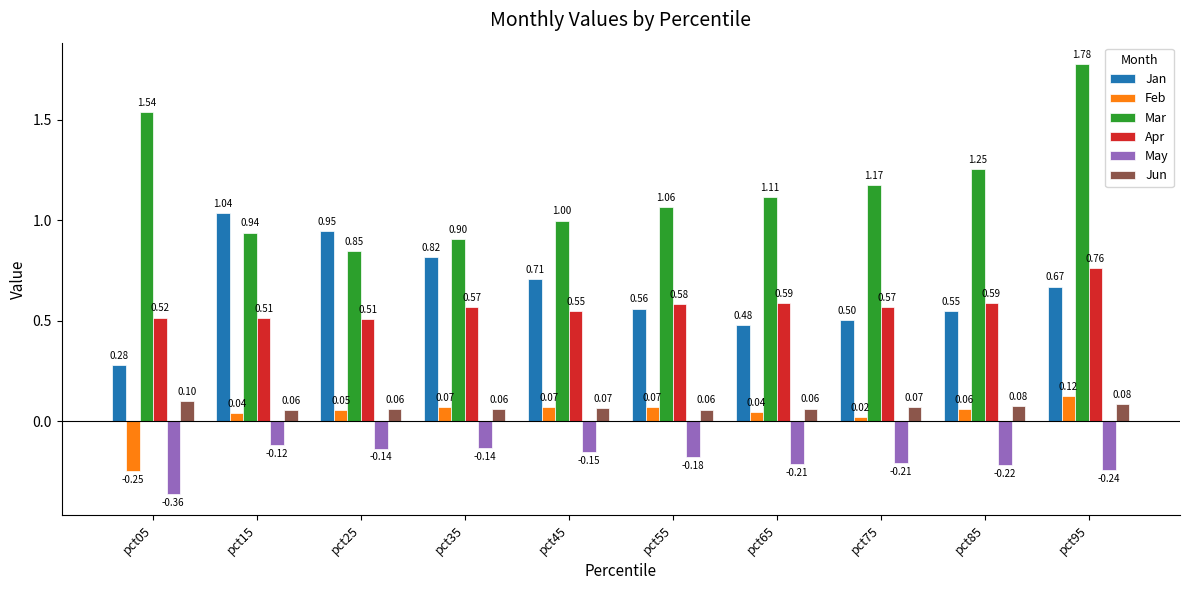

At which category is the sum across all series the highest?

pct95